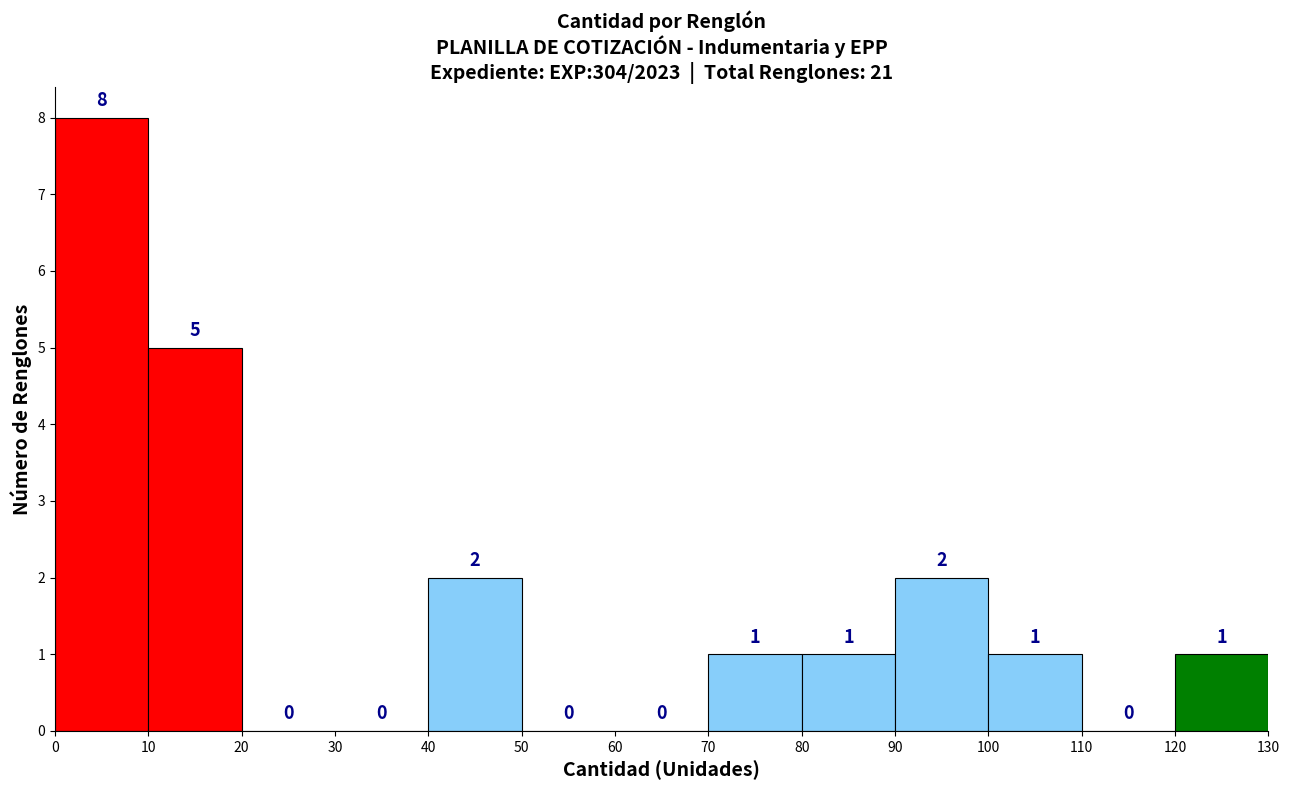

How tall is the bar that spans 0 to 10 on the x-axis?

8